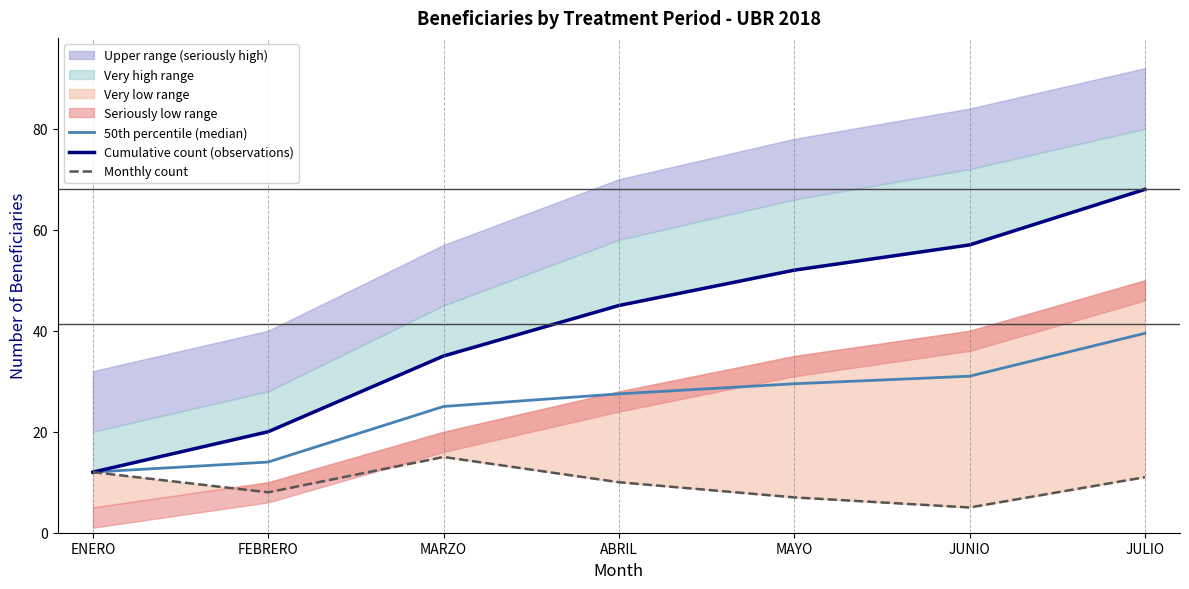

What position from the right is ABRIL?

4